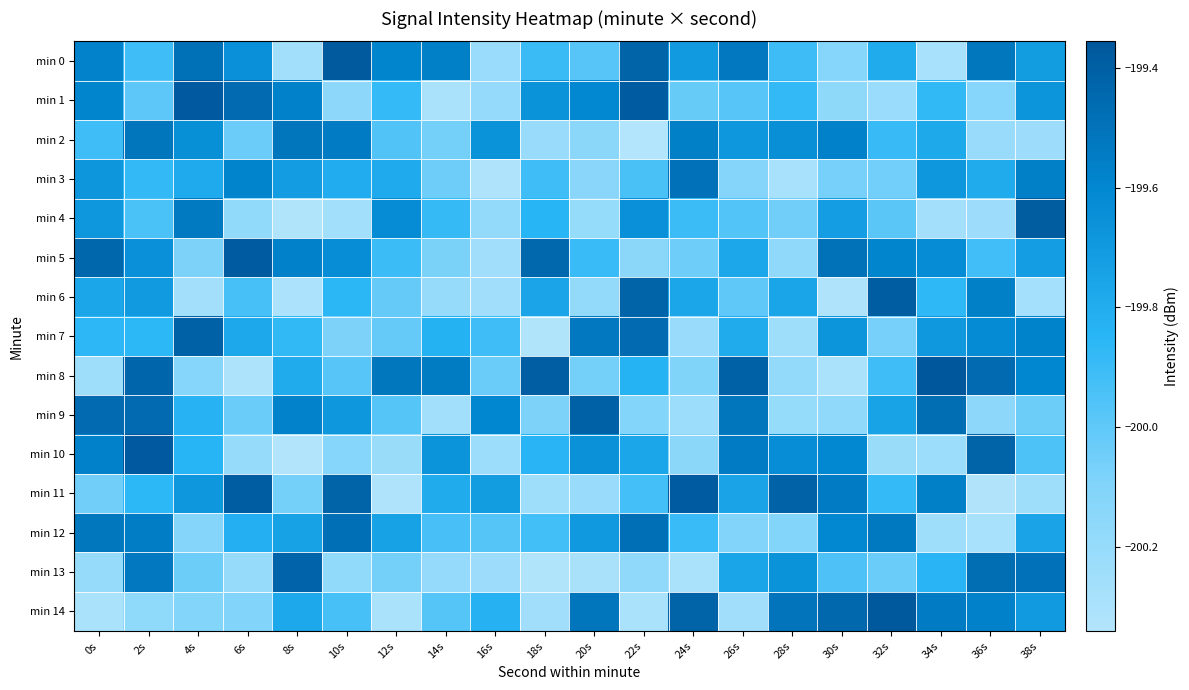

Which label corresponds to the largest value in the chart?

34s